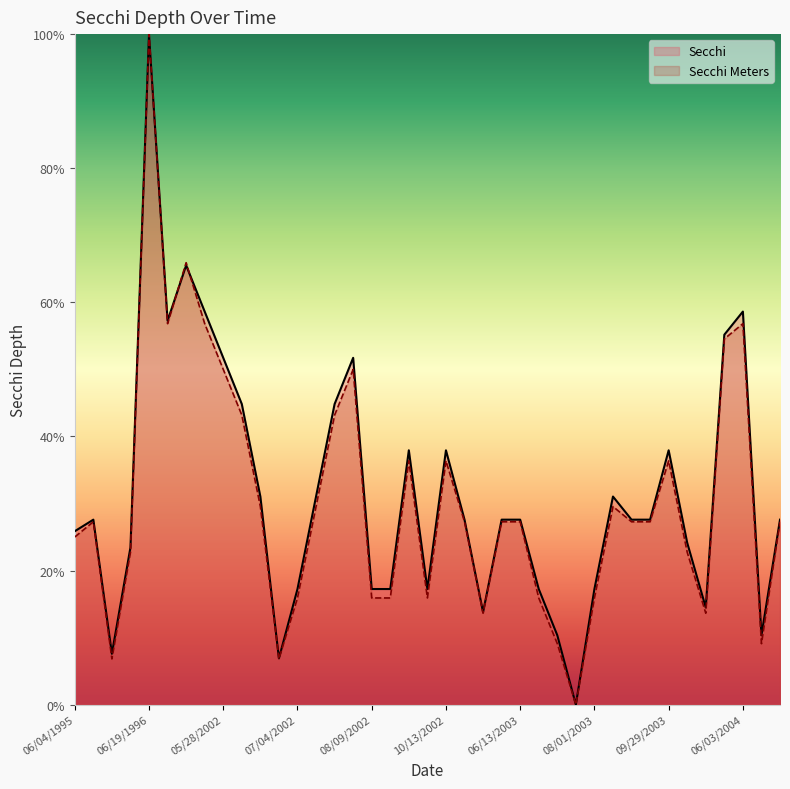

In Secchi, how many points are higher than both neighbors (excluding endpoints)?

9